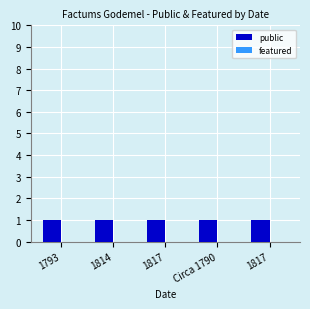

Rank the series by their maximum value, from highest to lowest.

public, featured